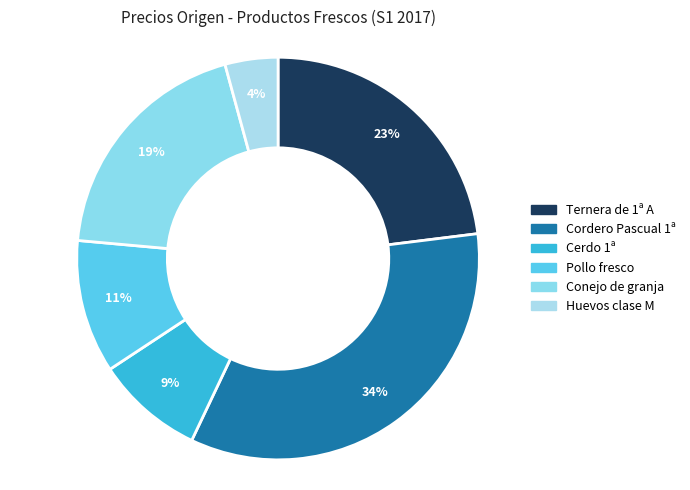

Is it true that Ternera de 1ª A is 14% of the pie?

False